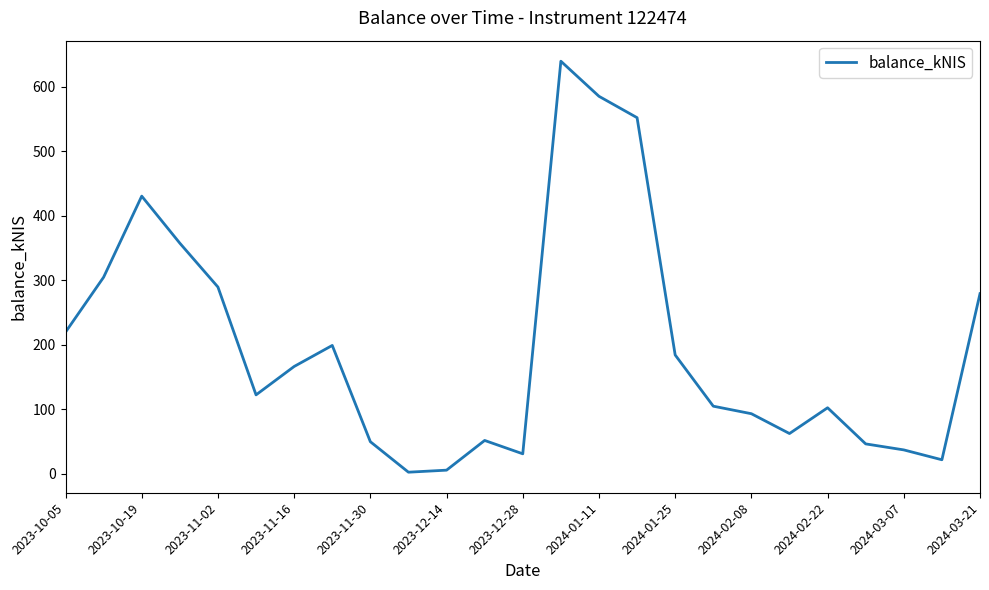

Does the chart have visible grid lines?

No